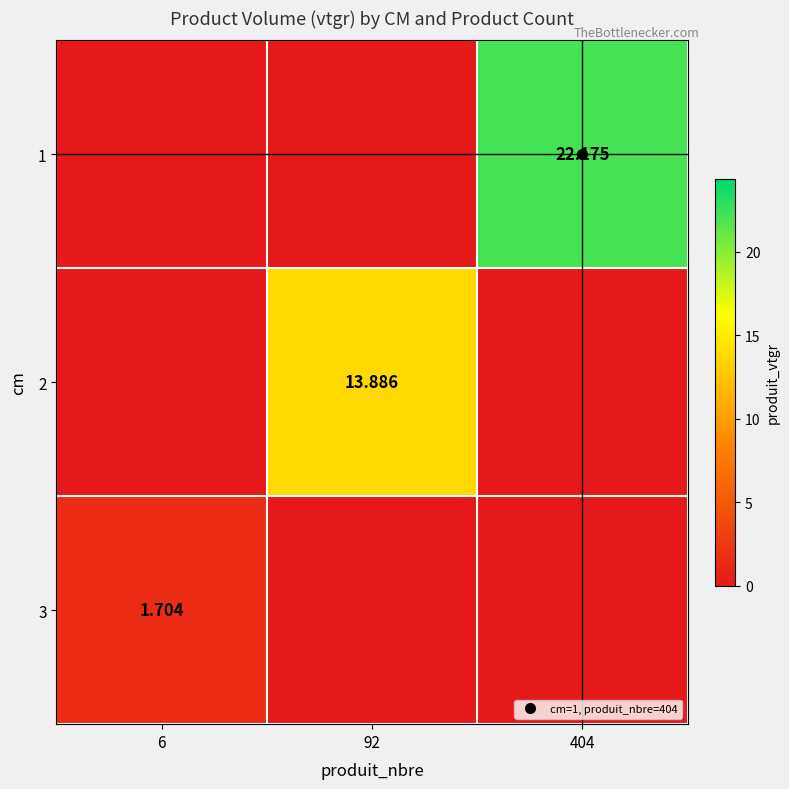

What is the difference between the maximum and minimum values in the 3 series?

1.7